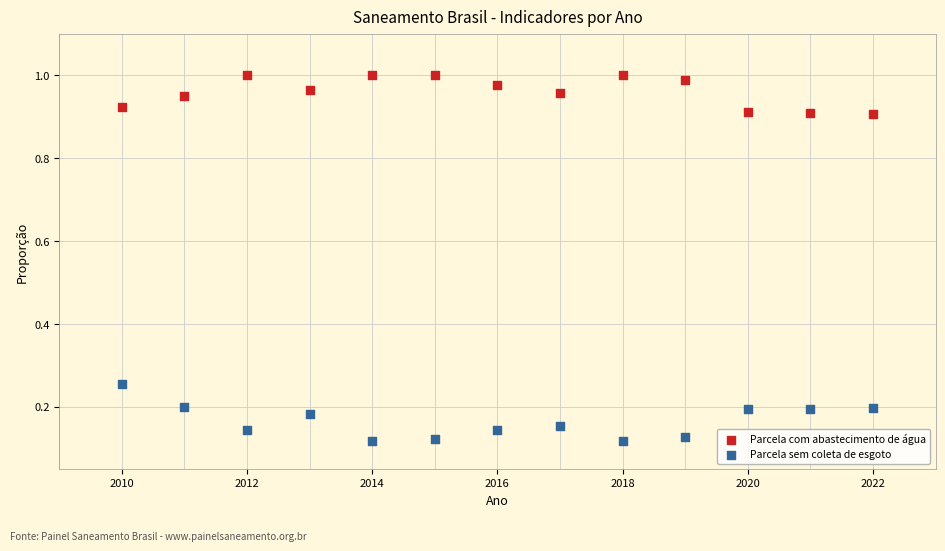

What is the X range (max minus min) for the scatter plot?

12.0